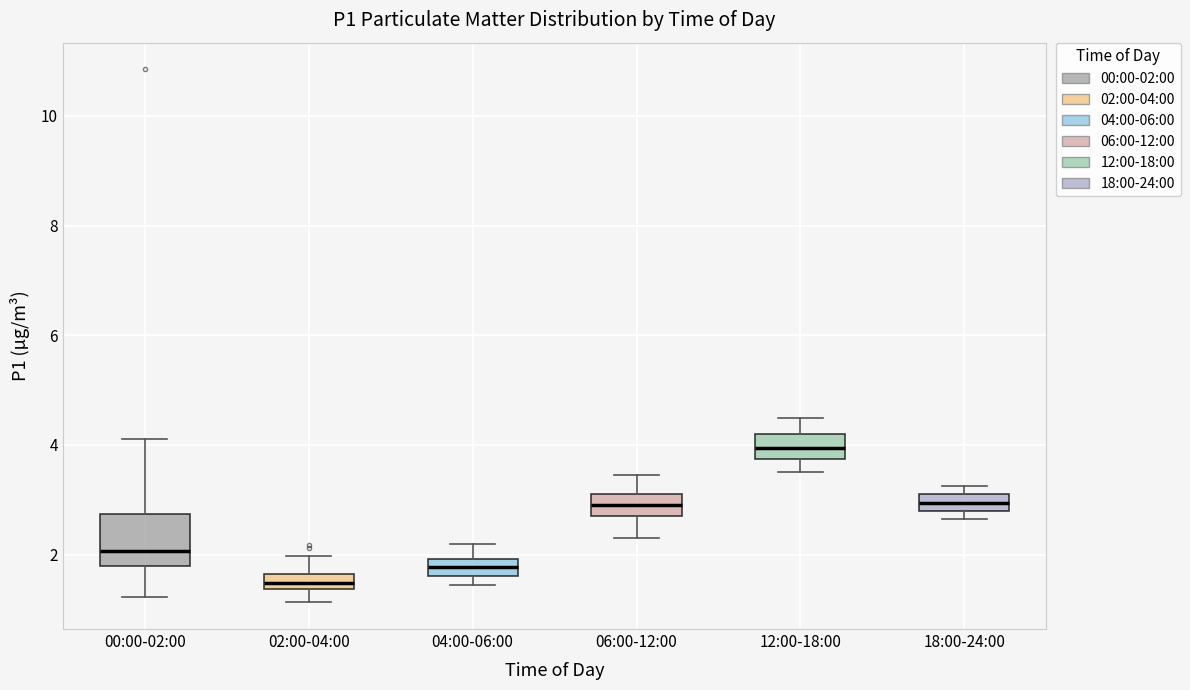

Comparing the boxes themselves (not the whiskers), which one is the tallest?

00:00-02:00